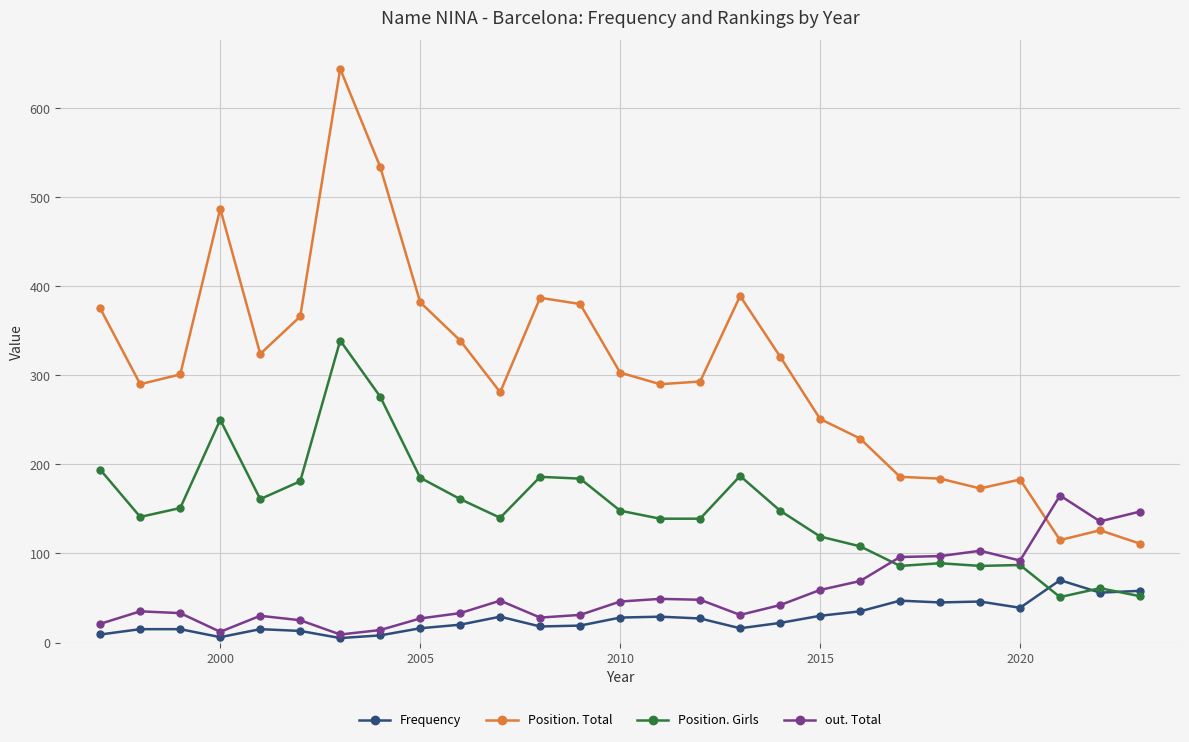

How many series are shown in this chart?

4